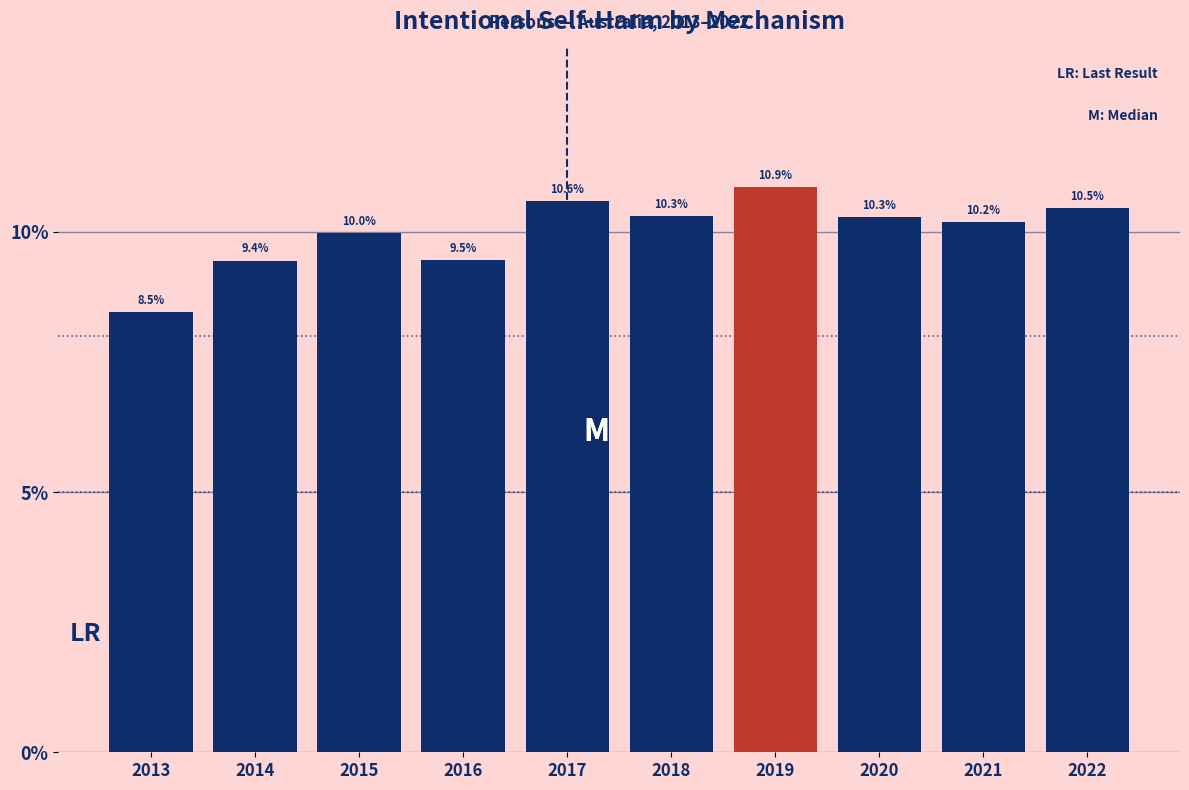

Reading left to right, extract all data points from this chart.

2013=8.5	2014=9.4	2015=10.0	2016=9.5	2017=10.6	2018=10.3	2019=10.9	2020=10.3	2021=10.2	2022=10.5